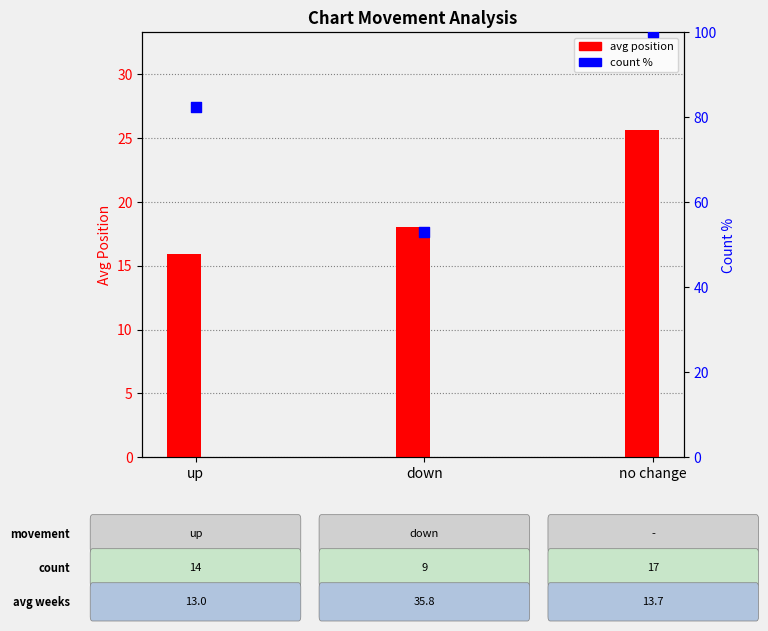

Which has a higher value, up or no change?

no change